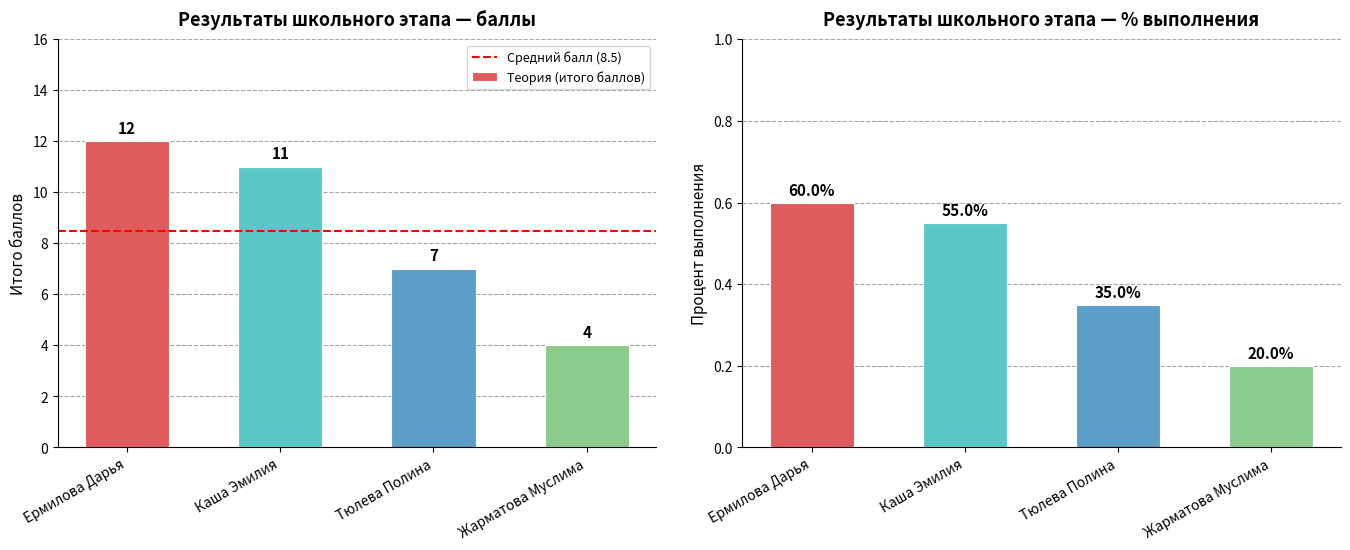

Approximately how many times larger is the value at Жарматова Муслима compared to Тюлева Полина?

0.6